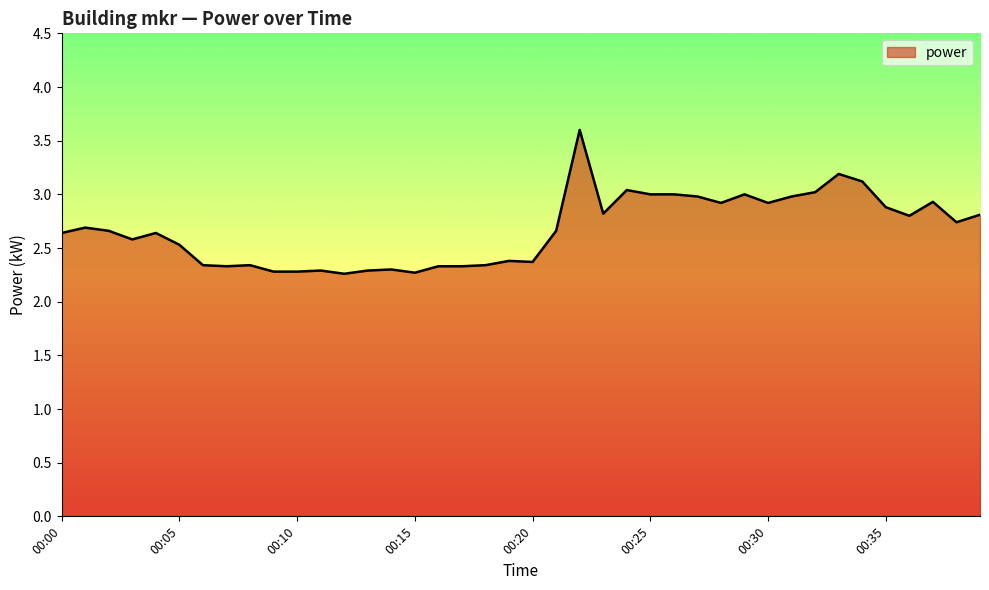

Reading right to left, transcribe all the data shown in this chart.

2.8	2.7	2.9	2.8	2.9	3.1	3.2	3.0	3.0	2.9	3.0	2.9	3.0	3.0	3.0	3.0	2.8	3.6	2.7	2.4	2.4	2.3	2.3	2.3	2.3	2.3	2.3	2.3	2.3	2.3	2.3	2.3	2.3	2.3	2.5	2.6	2.6	2.7	2.7	2.6